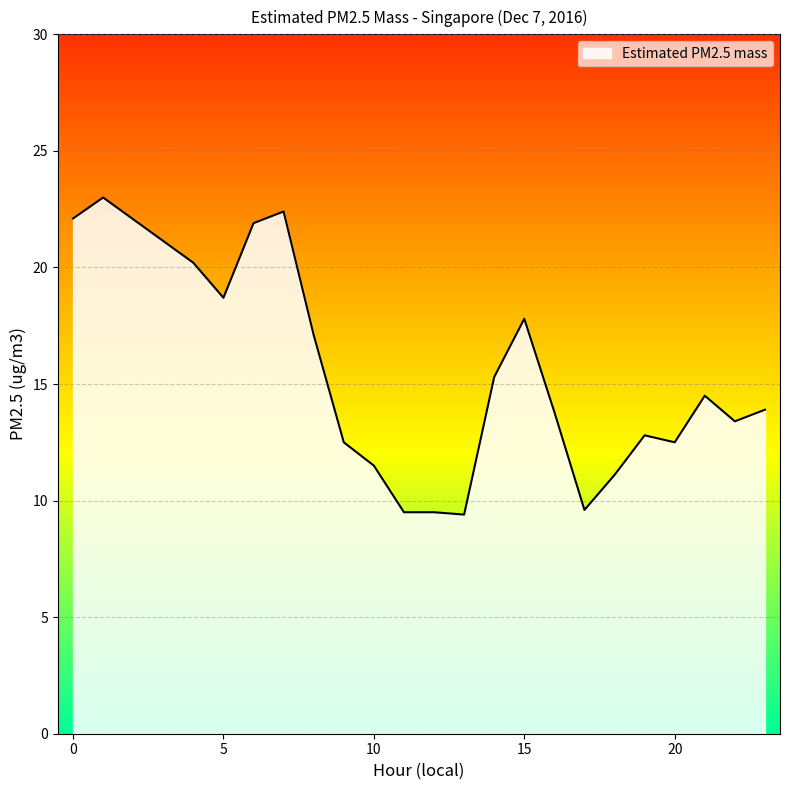

What is the difference between the maximum and minimum values?

13.6